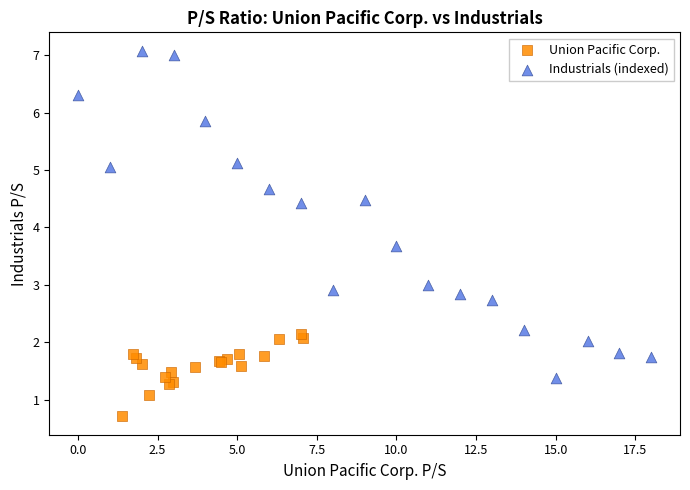

Which series reaches the maximum Y coordinate?

Industrials (indexed)